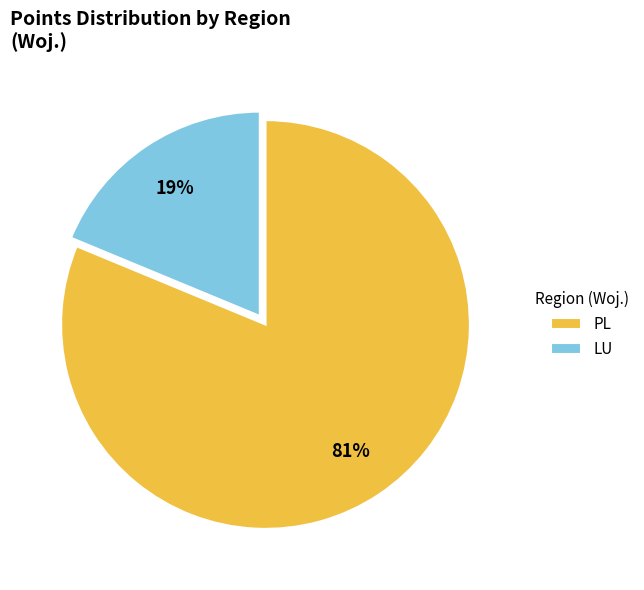

Is LU the majority of the pie?

No